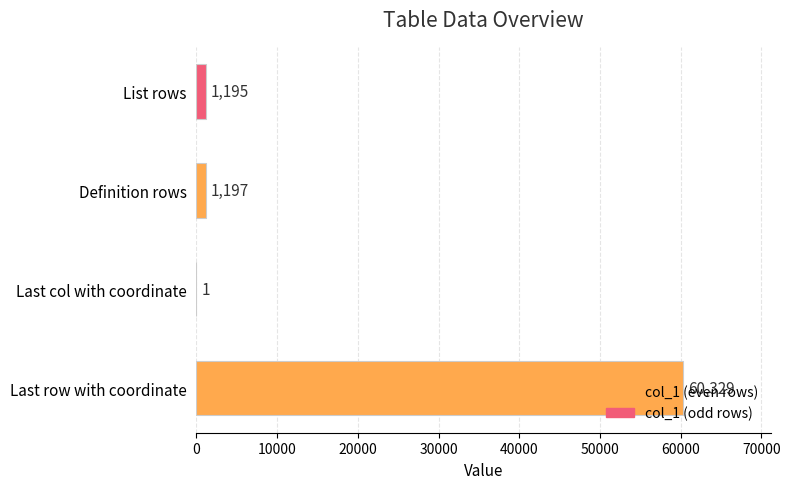

Where is the data nearest to the value 30165?

Definition rows